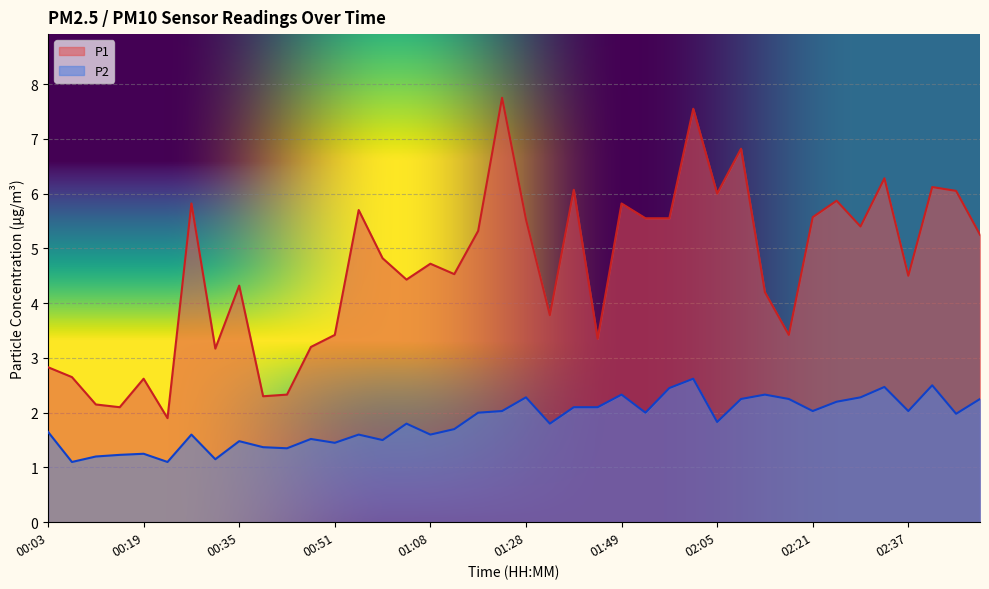

What are all the series names shown in the legend?

P1, P2